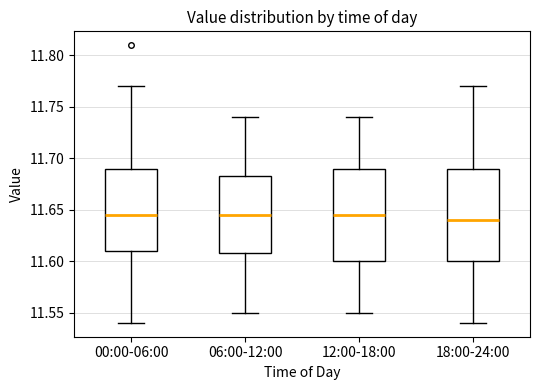

Where is the lower edge of the box for 18:00-24:00 on the y-axis? The values are not printed on the chart, so give them approximately, as read against the axis.

11.600